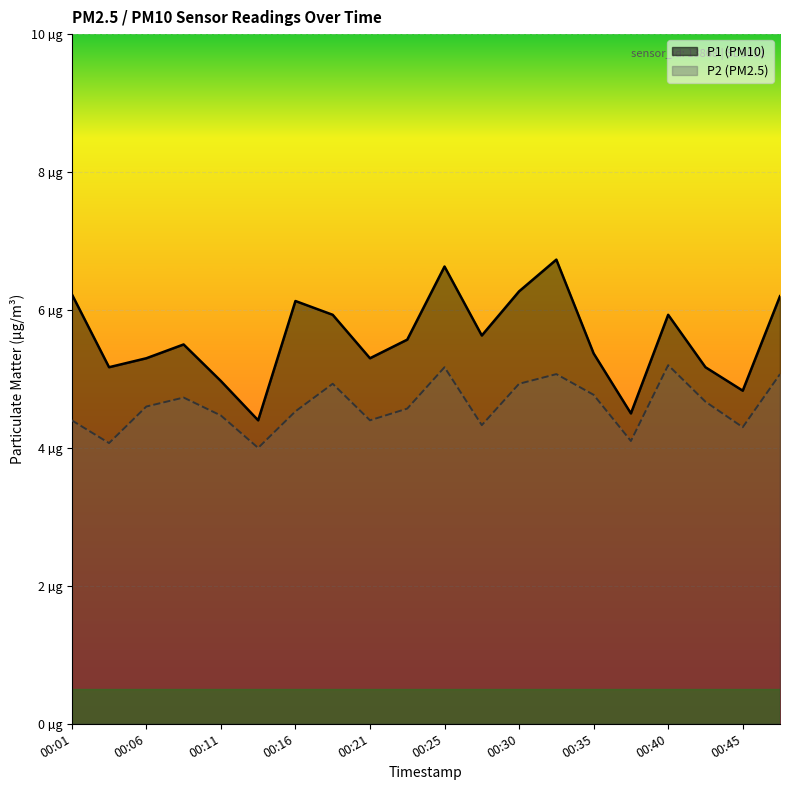

What is the value of the P2 point at the 4th from the left?

4.7